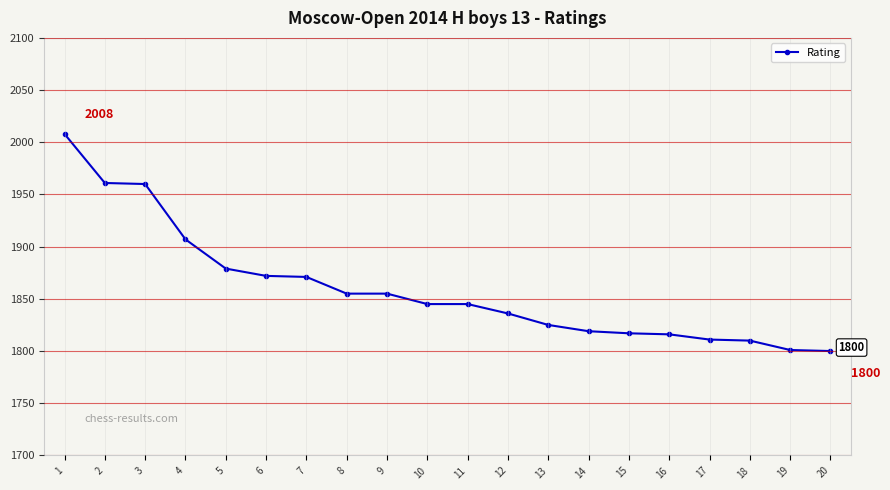

What is the approximate value at 13?

1825